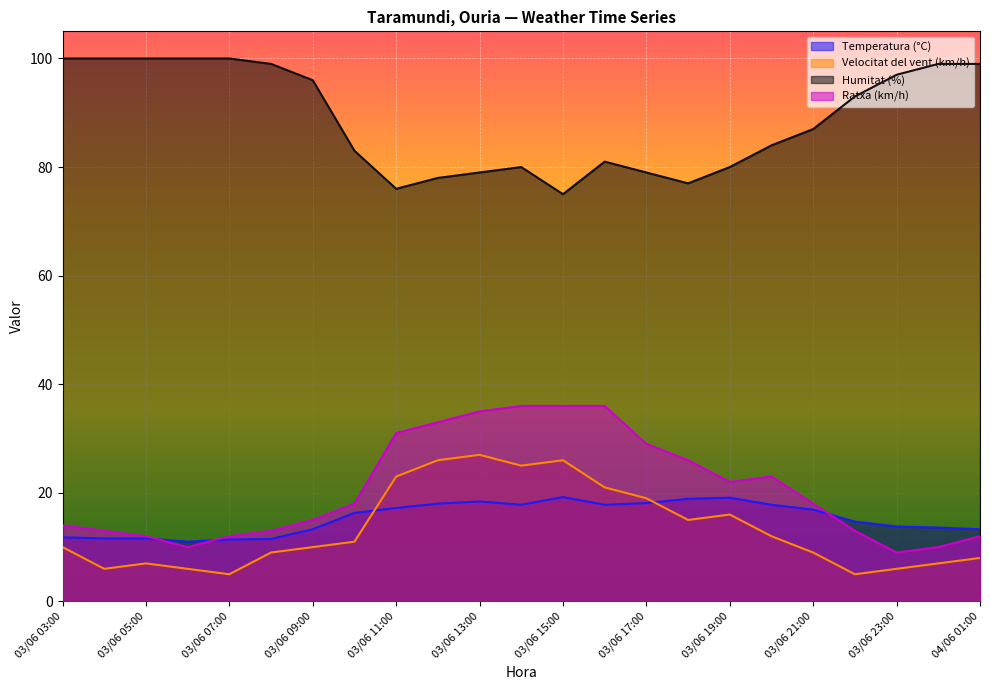

List the labels in order of Temperatura (°C) value, smallest first.

03/06 06:00, 03/06 07:00, 03/06 08:00, 03/06 04:00, 03/06 05:00, 03/06 03:00, 03/06 09:00, 04/06 01:00, 04/06 00:00, 03/06 23:00, 03/06 22:00, 03/06 10:00, 03/06 21:00, 03/06 11:00, 03/06 14:00, 03/06 16:00, 03/06 20:00, 03/06 12:00, 03/06 17:00, 03/06 13:00, 03/06 18:00, 03/06 19:00, 03/06 15:00